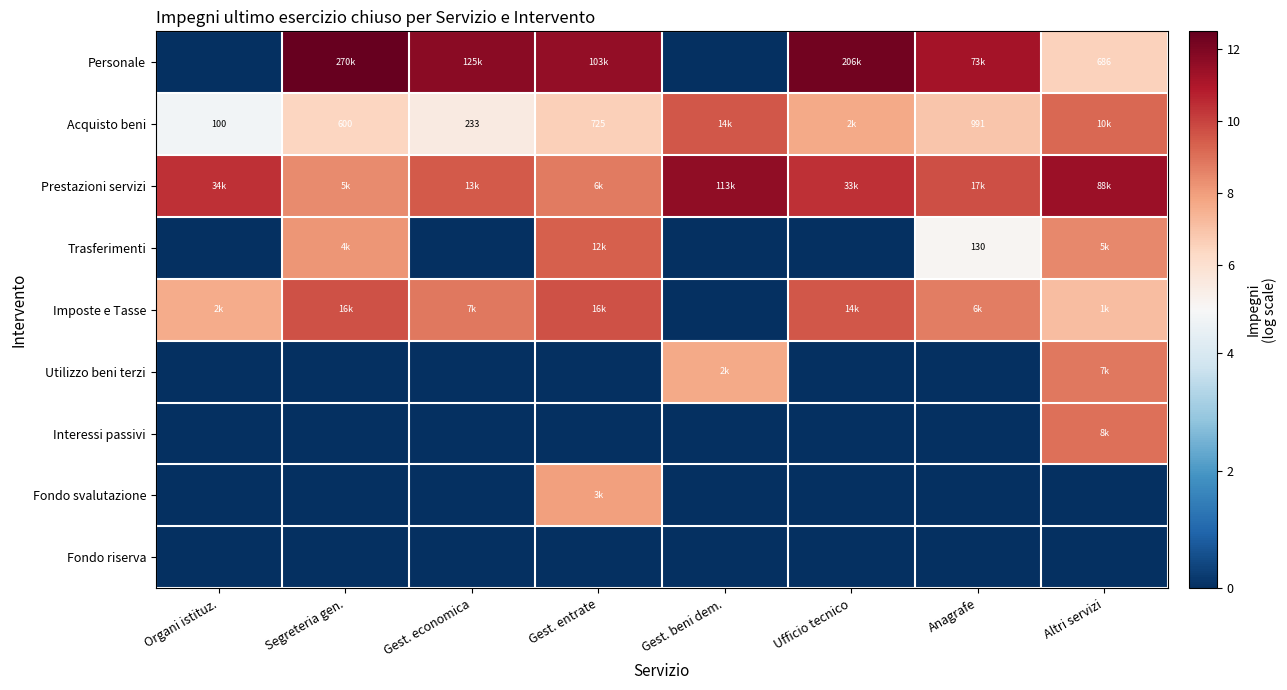

Which series has the widest spread of values?

Personale